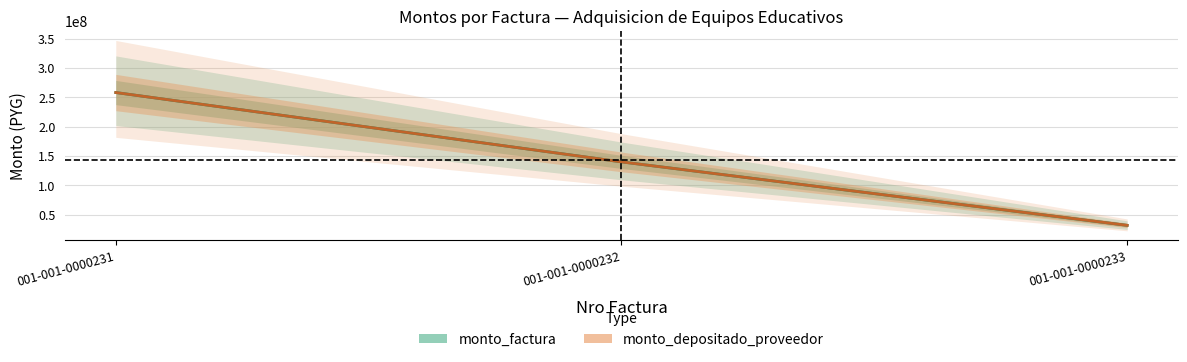

Is the value of monto_depositado_proveedor at 001-001-0000232 greater than the value of monto_factura at 001-001-0000231?

No